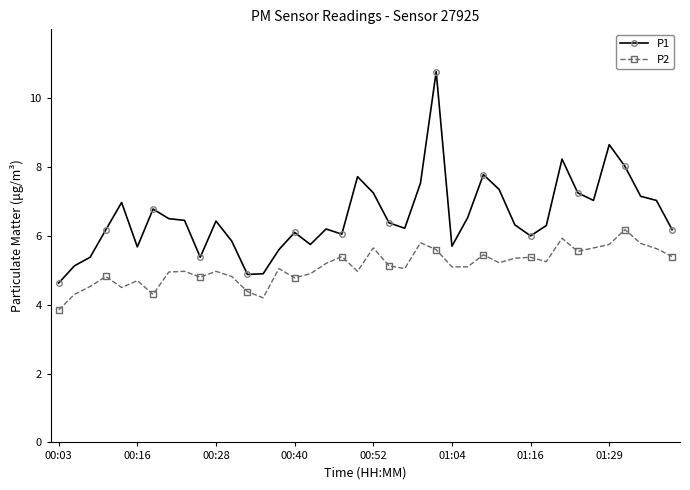

True or false: P2 and P1 intersect in this chart.

False